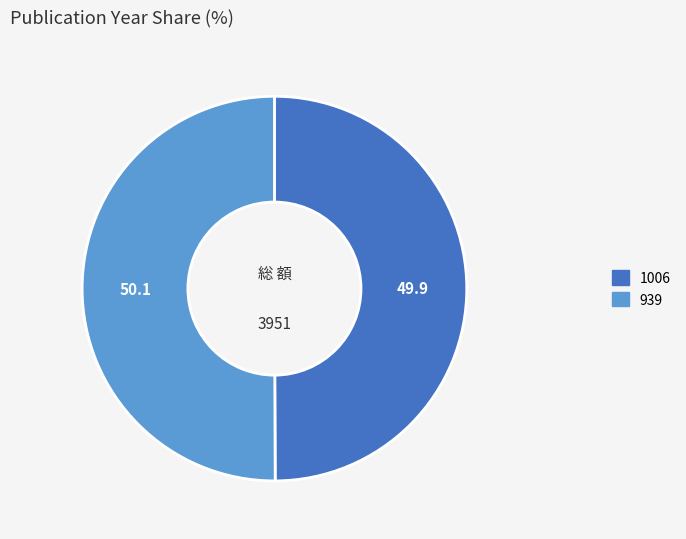

The 1006 slice represents 42% of the pie. True or false?

False